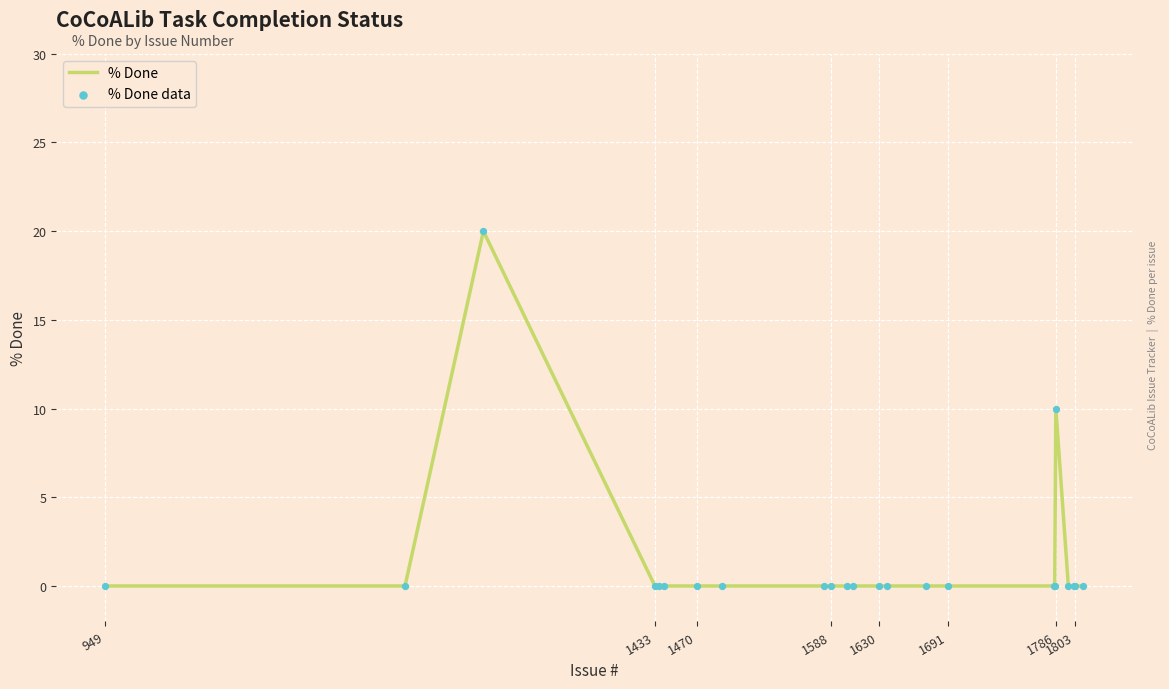

What is the difference between the maximum and minimum values?

20